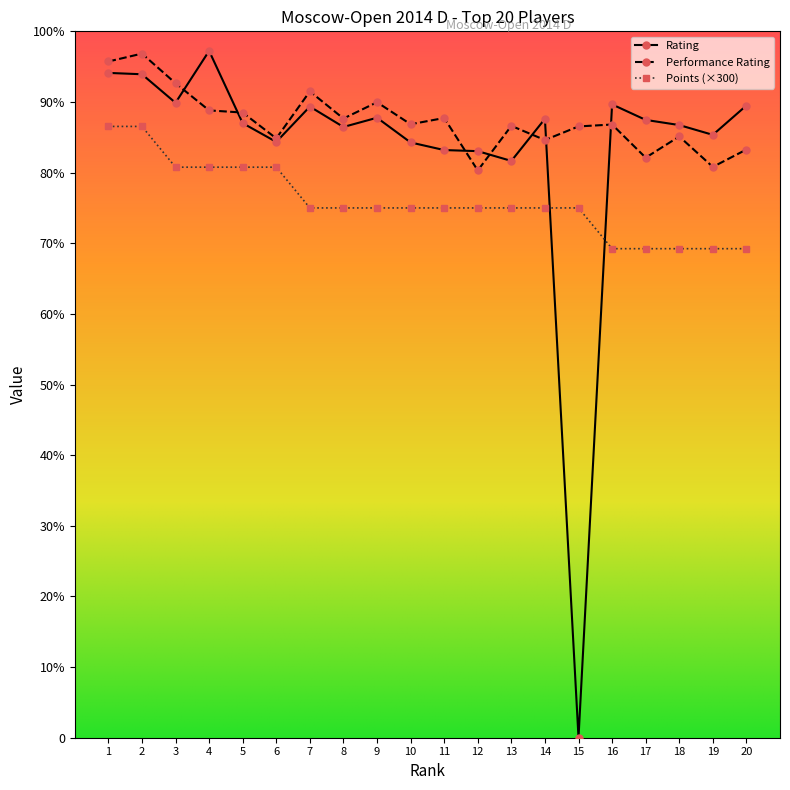

What are all the series names shown in the legend?

Rating, Performance Rating, Points (×300)